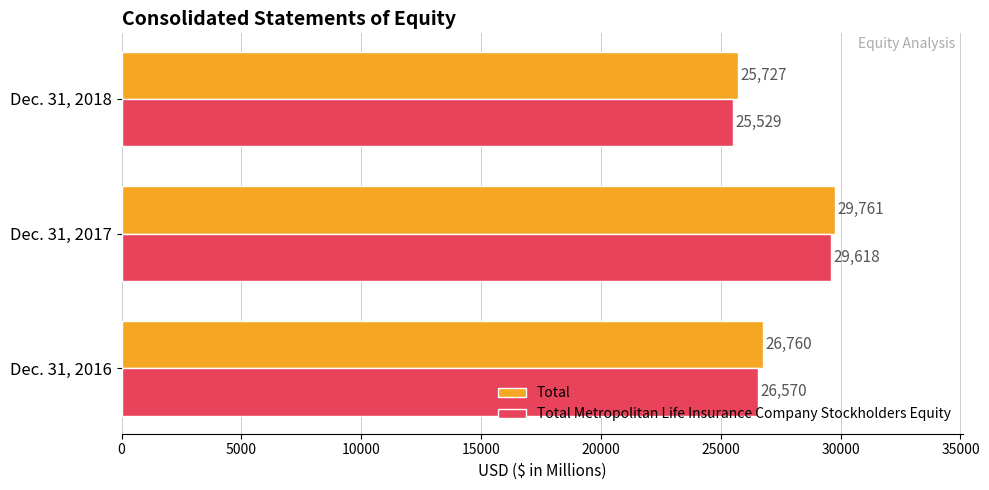

At Dec. 31, 2016, list the series in order from smallest to largest.

Total Metropolitan Life Insurance Company Stockholders Equity, Total